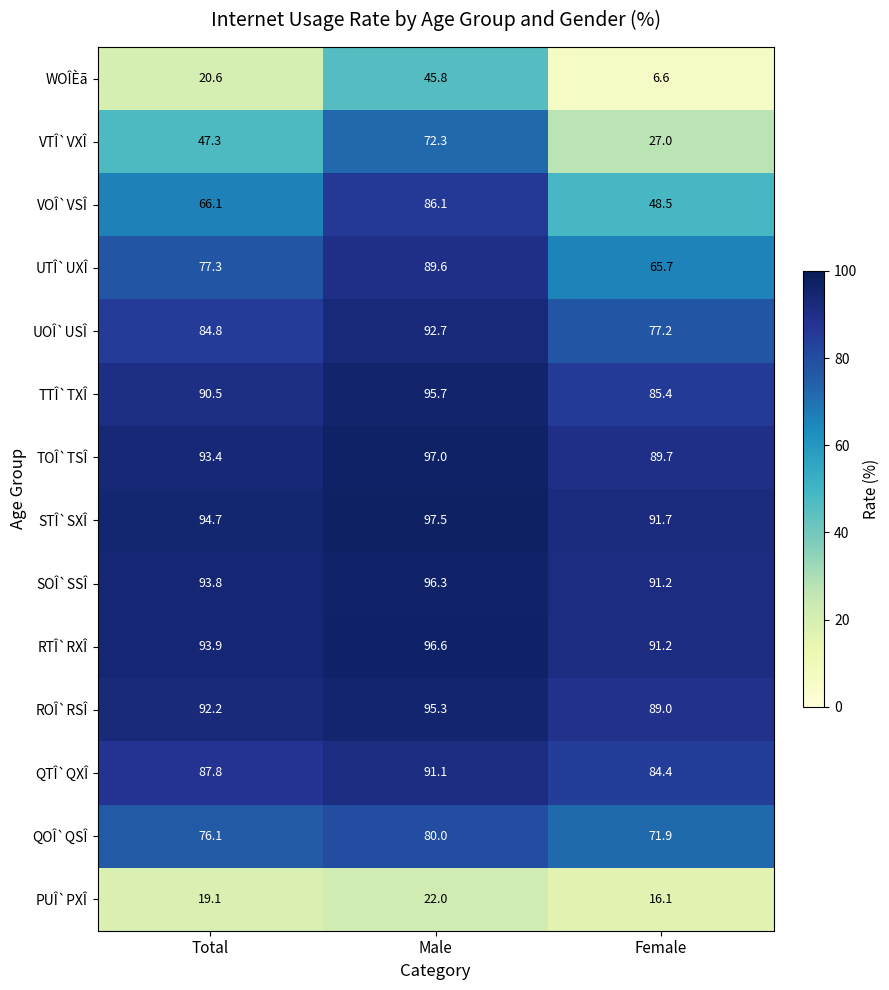

At which label is PUÎ`PXÎ closest to 19?

Total